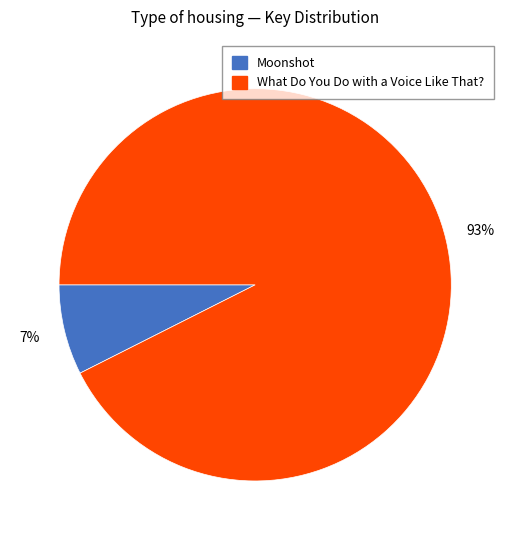

Is it true that Moonshot is 1% of the pie?

False